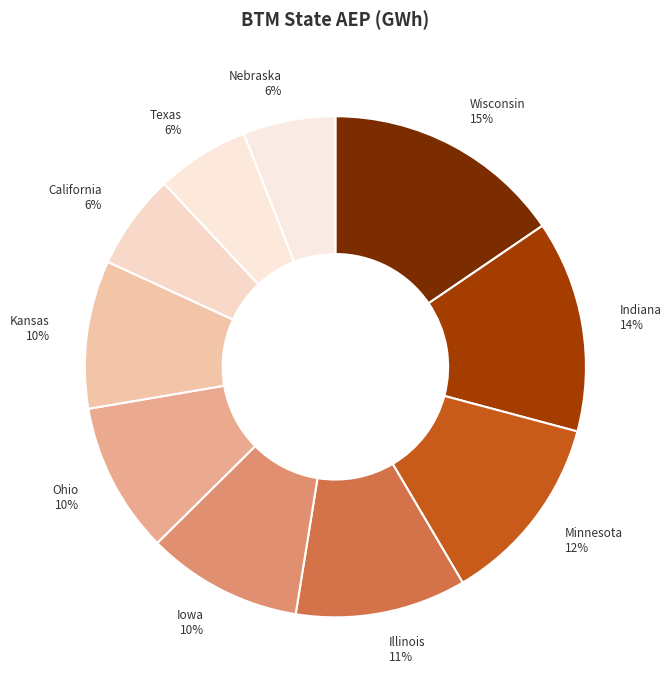

Combined, do Iowa and Wisconsin account for over 50%?

No